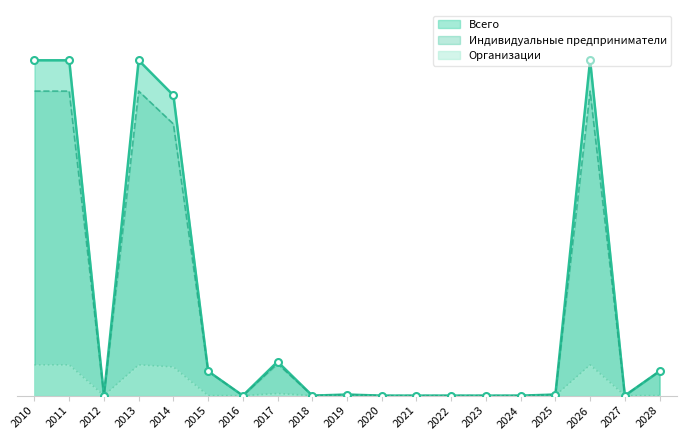

Which category has the highest value across all series?

2010